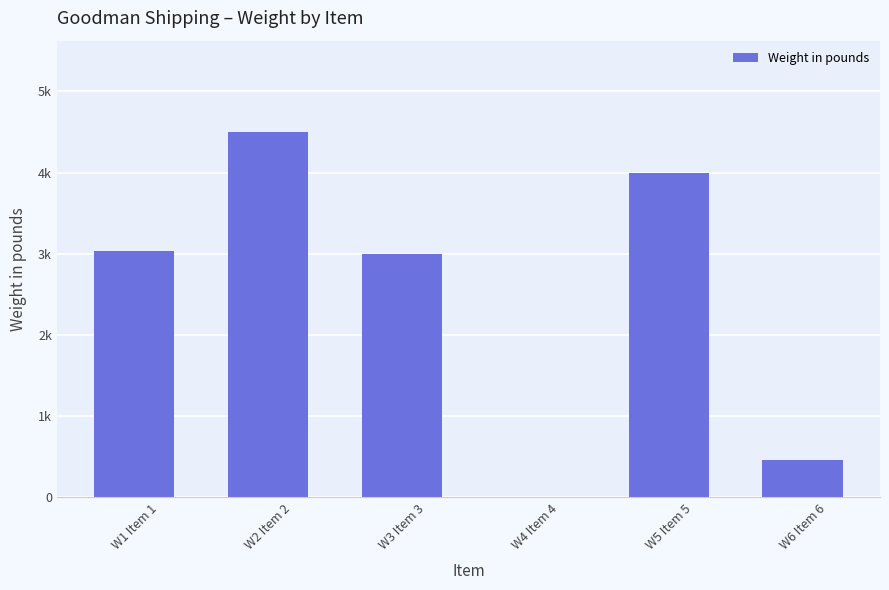

What is the sum of the values at W3 Item 3 and W1 Item 1?

6037.4